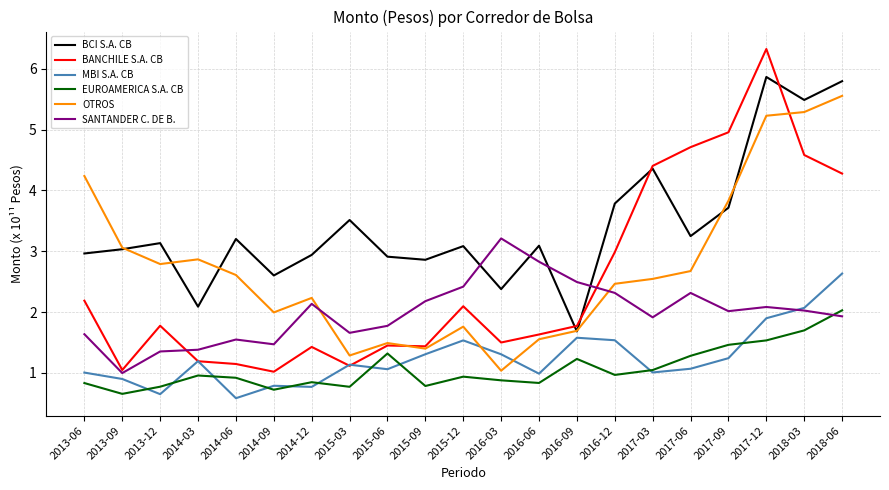

What position from the left is 2017-09?

18